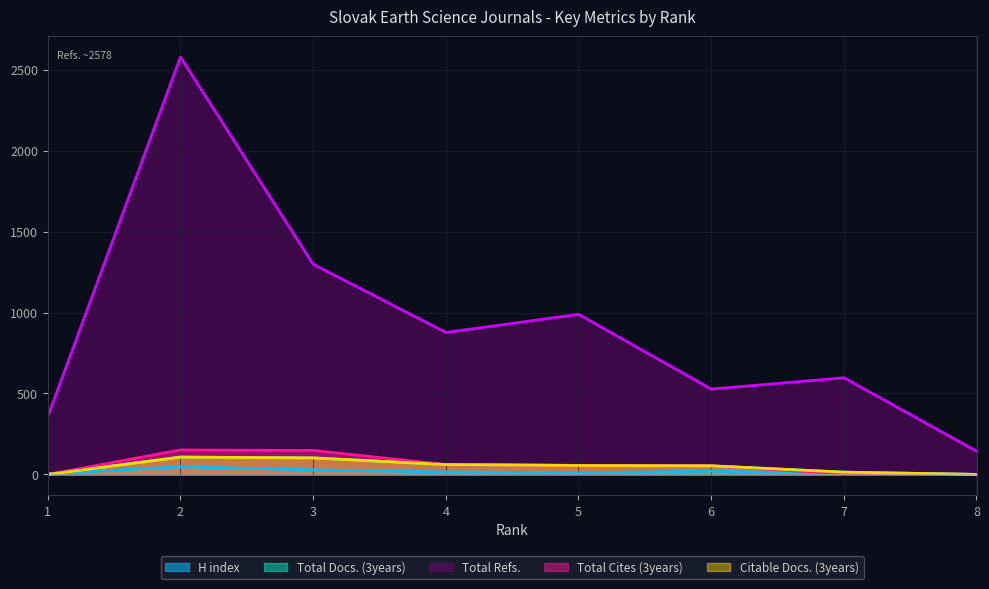

True or false: Citable Docs. (3years) and Total Docs. (3years) intersect in this chart.

False